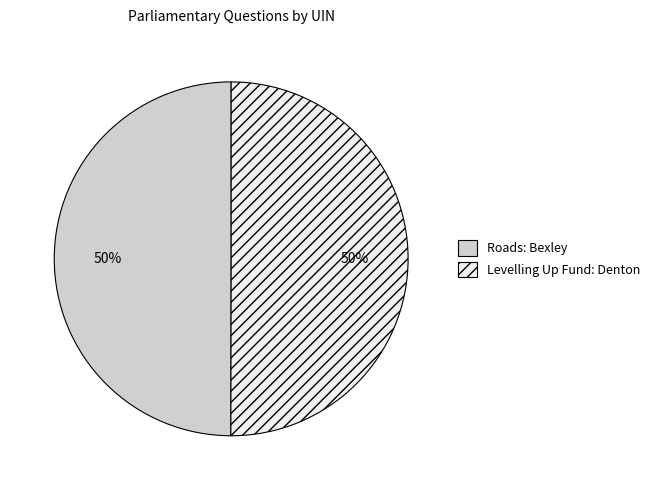

Combined, do Roads: Bexley and Levelling Up Fund: Denton account for over 50%?

Yes